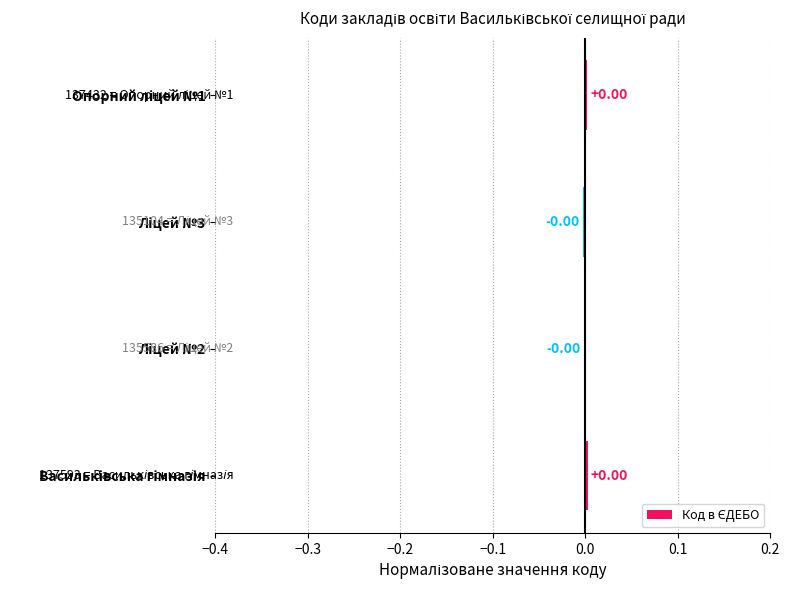

Are the bars horizontal?

Yes